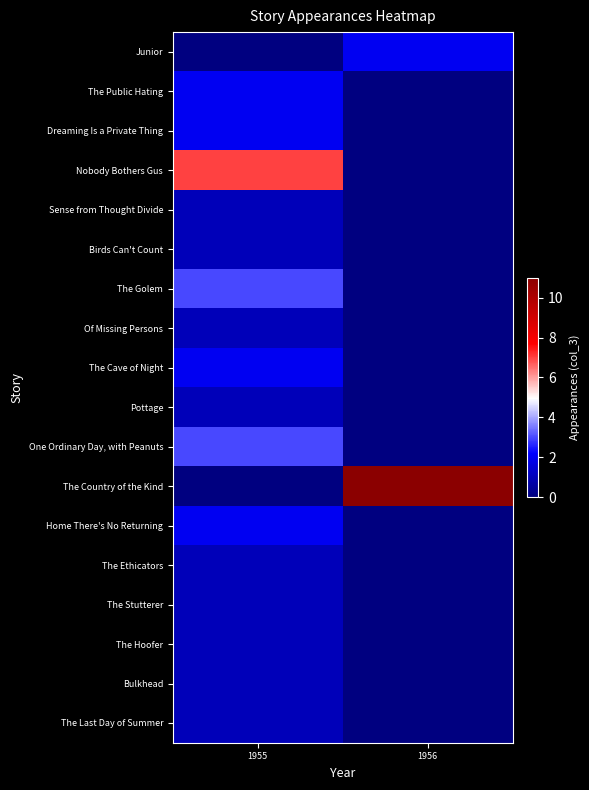

At how many categories does at least one series exceed 10?

1